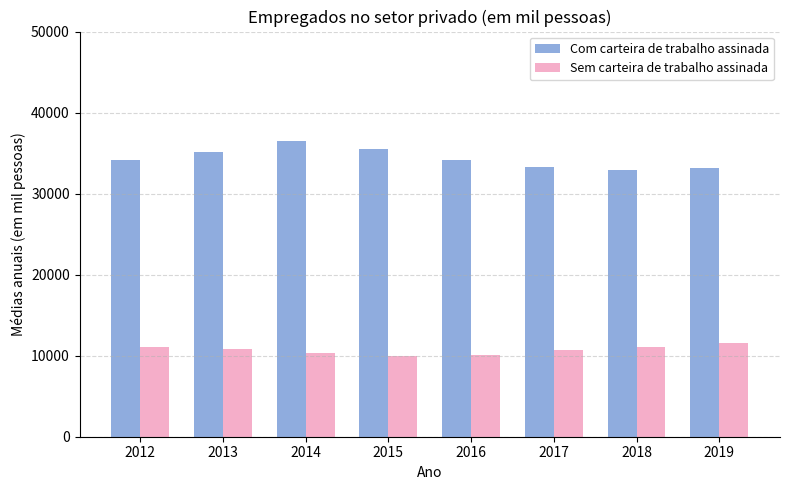

The value of Com carteira de trabalho assinada at 2019 is 33218.5. True or false?

True